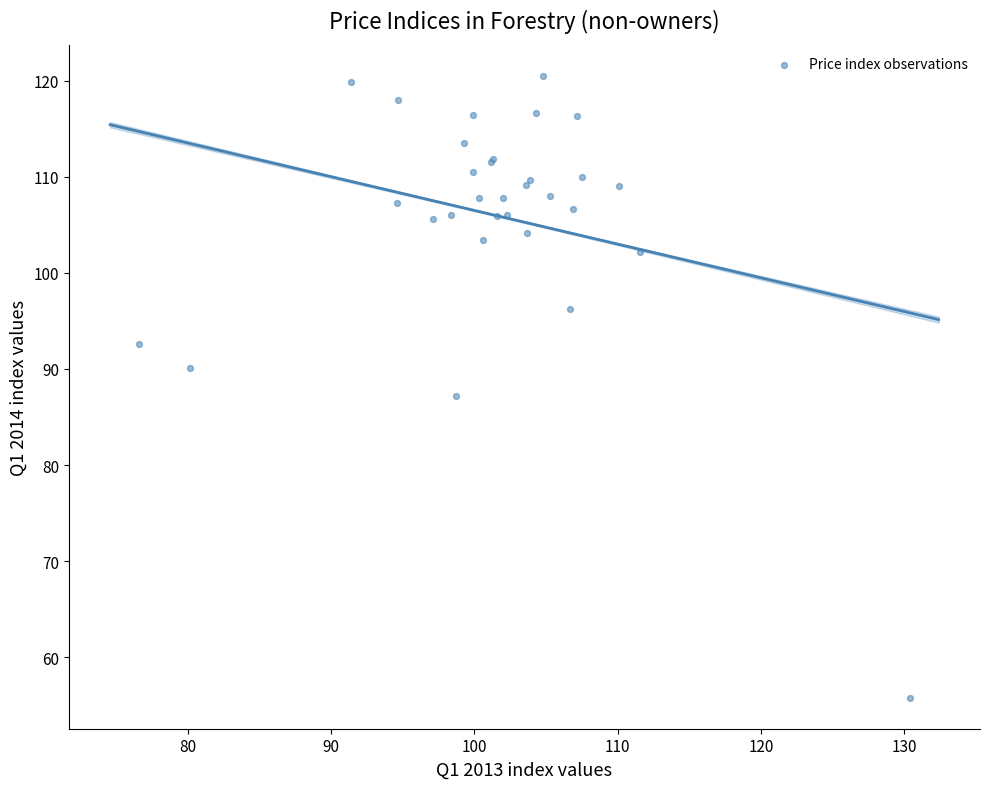

What Y value in the scatter plot is closest to 88?

87.2